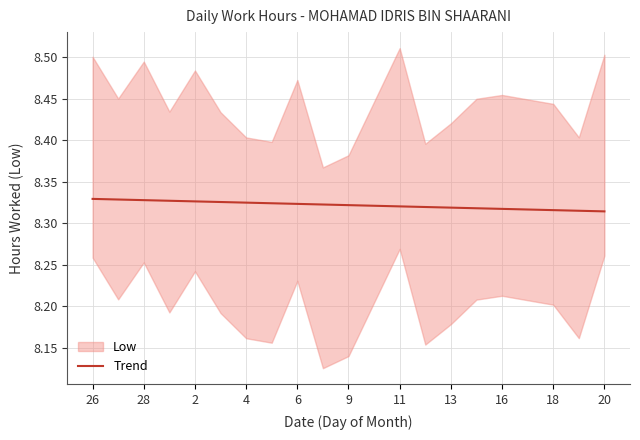

What is the label of the 19th point from the left?

18